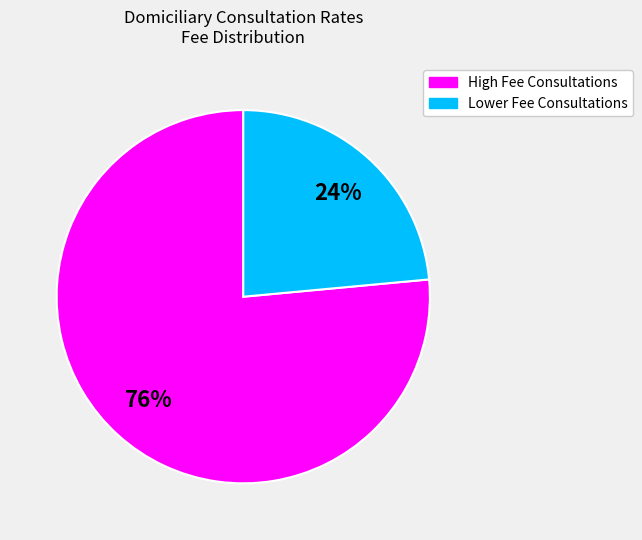

Is there a majority slice in this chart?

Yes